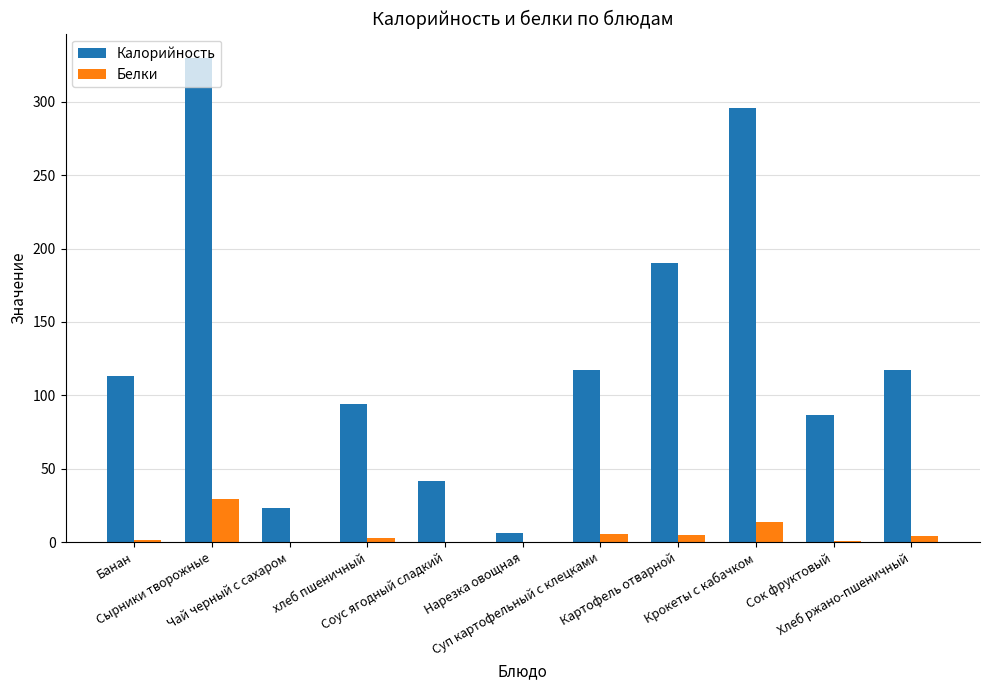

Which series has the widest spread of values?

Калорийность